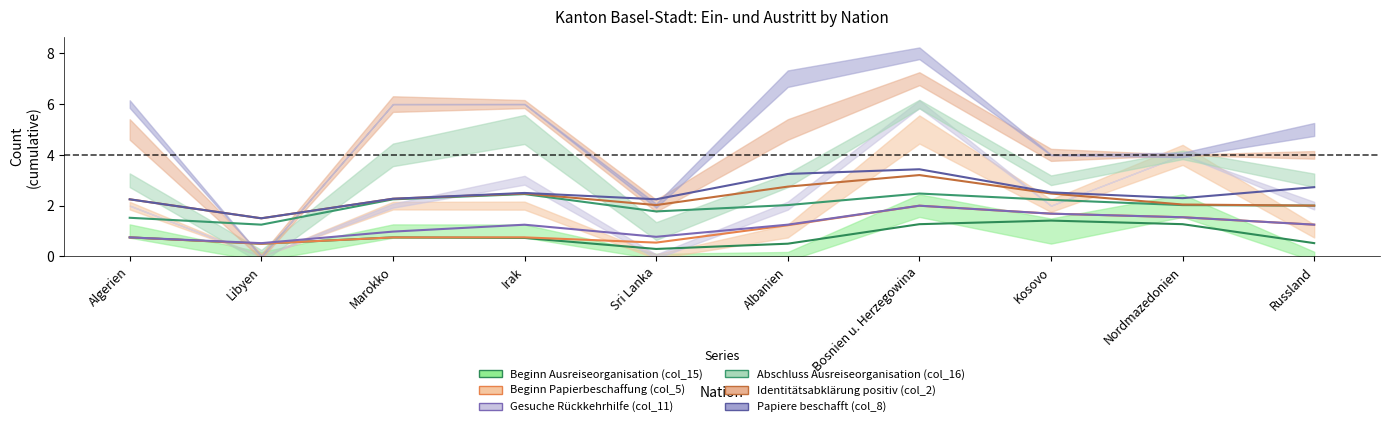

True or false: Beginn Ausreiseorganisation (col_15) and Gesuche Rückkehrhilfe (col_11) cross at least once.

False